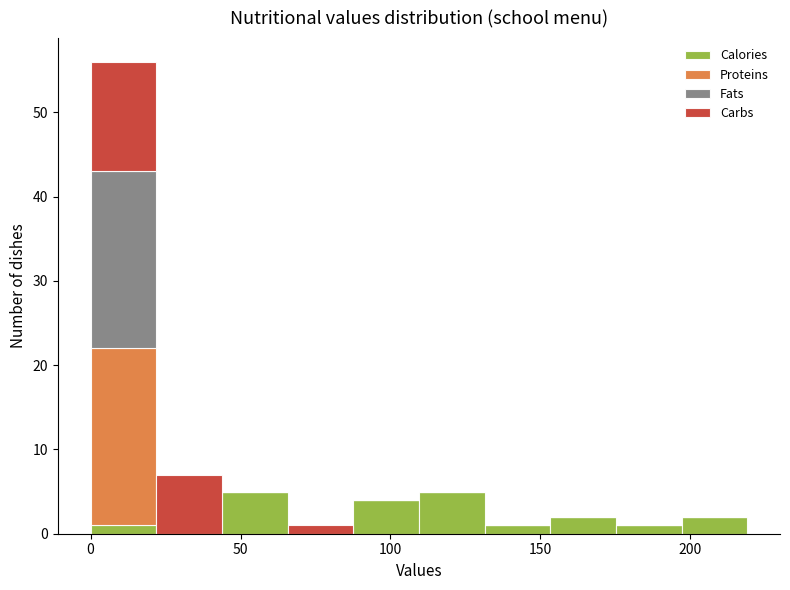

Which range on the x-axis has the tallest stacked bar (by total height)?

0 to 20